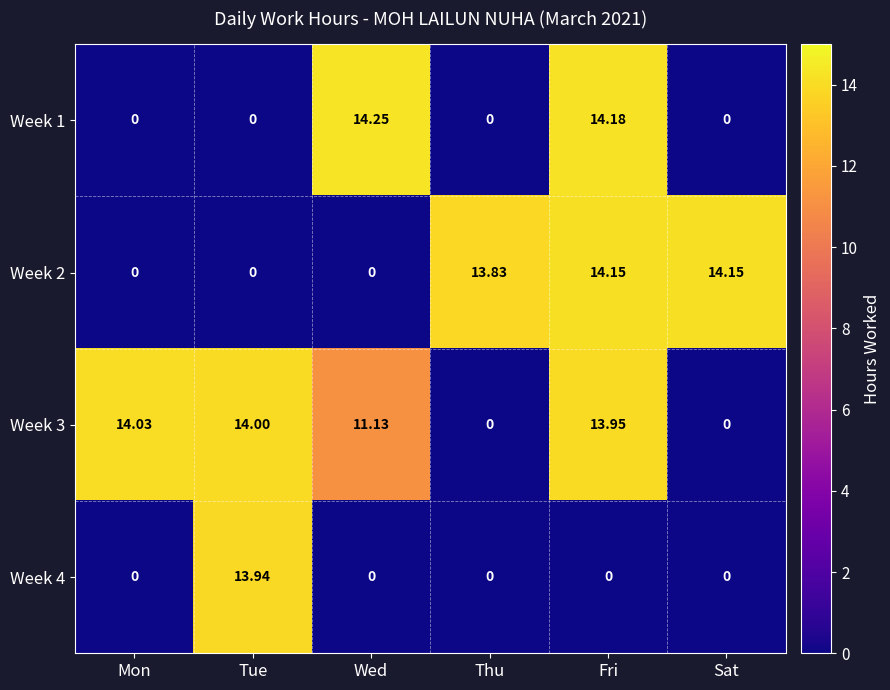

Which label corresponds to the largest value in the chart?

Wed